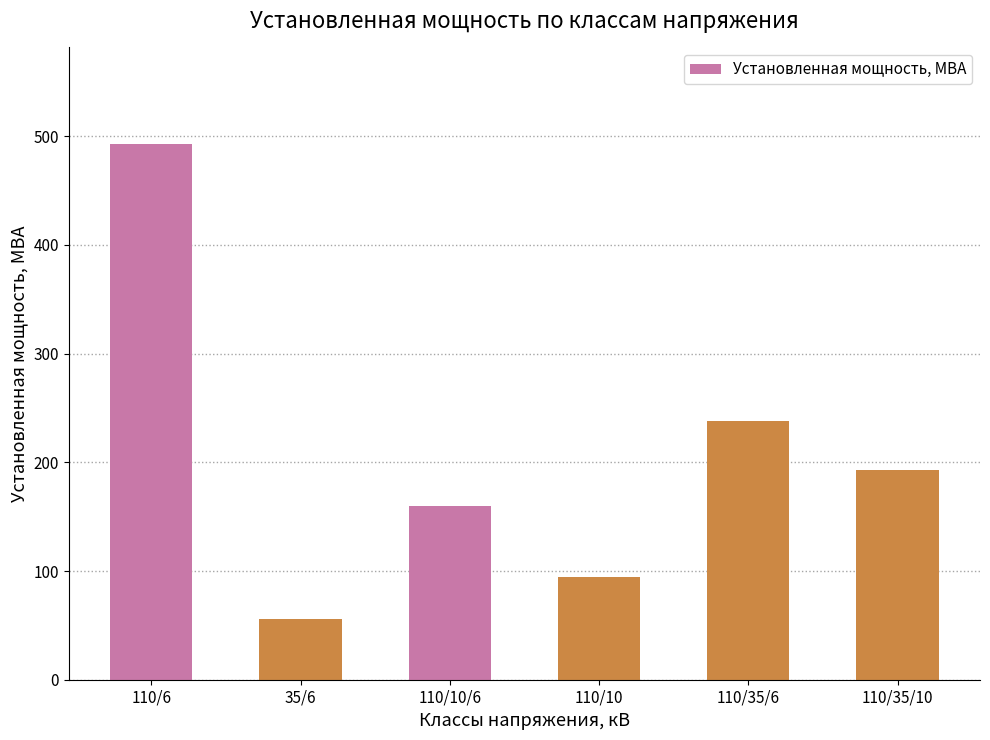

At which label does the data first exceed 193?

110/6